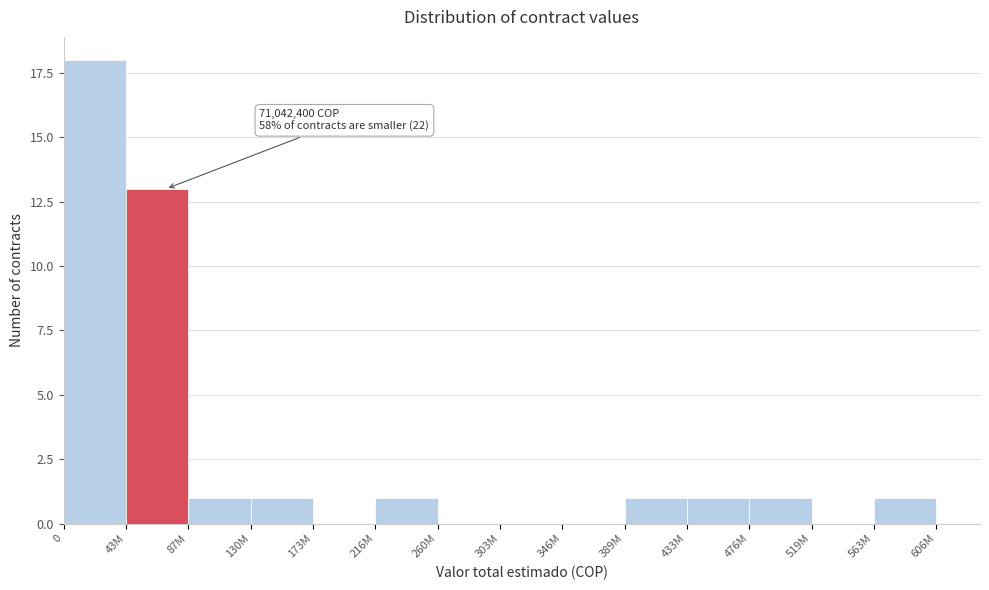

Reading left to right, transcribe all the data shown in this chart.

0=18	43M=13	87M=1	130M=1	173M=0	216M=1	260M=0	303M=0	346M=0	389M=1	433M=1	476M=1	519M=0	563M=1